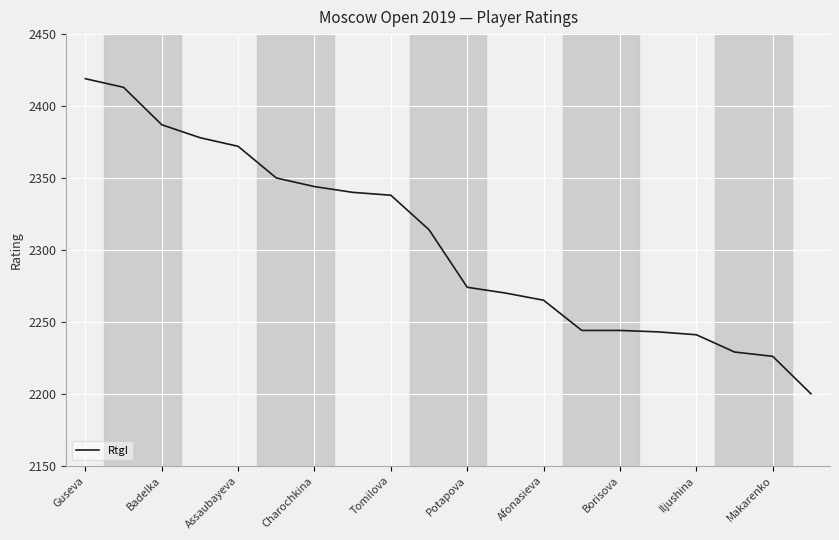

What is the maximum value shown in the chart?

2419